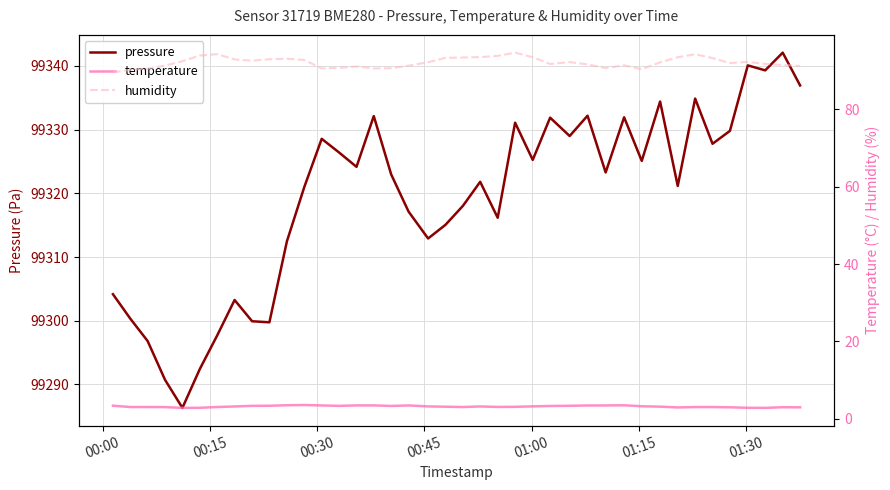

What is the lowest value of the pressure series?

99286.3